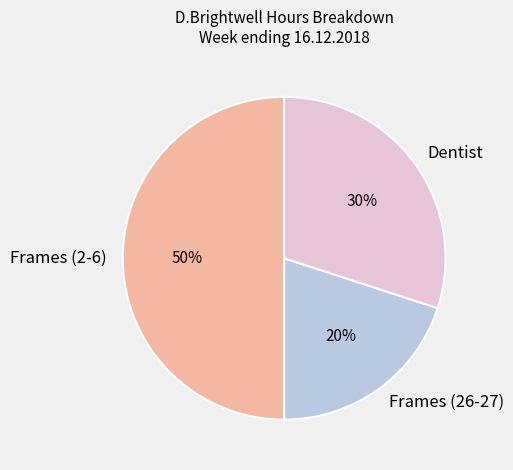

What is the largest slice in the pie chart?

Frames (2-6)